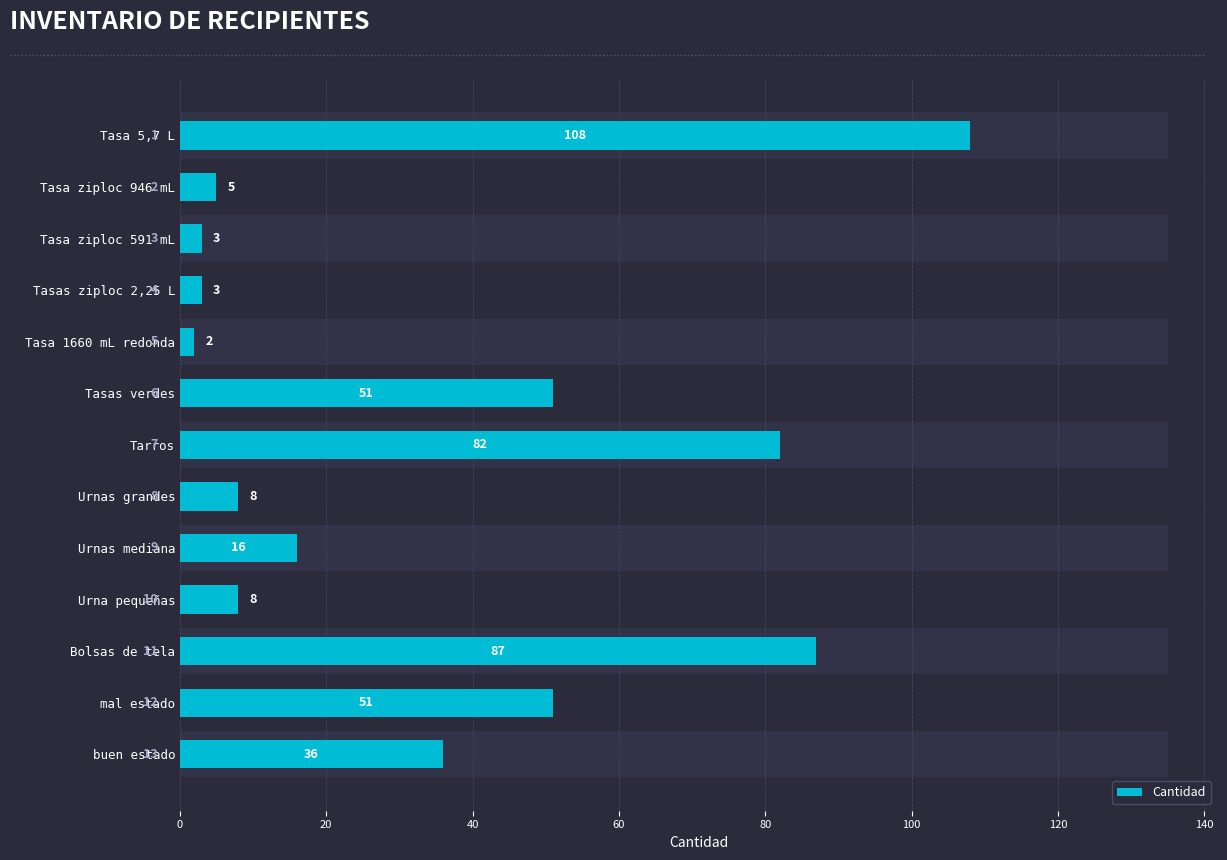

What is the difference between the maximum and minimum values?

106